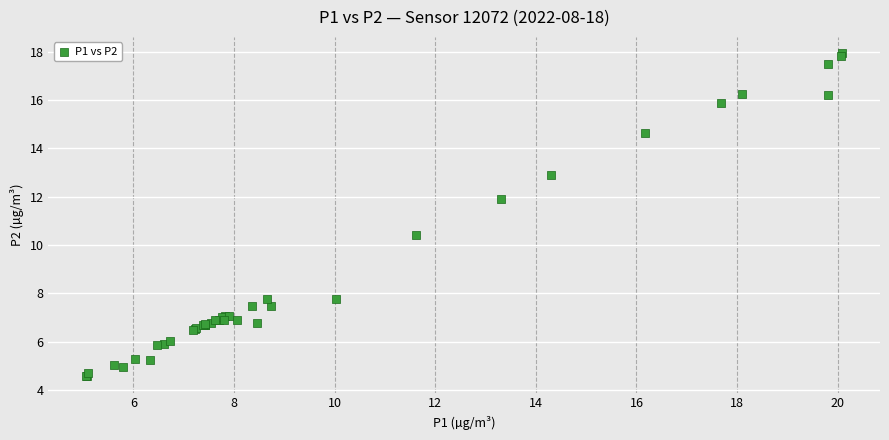

What Y value in the scatter plot is closest to 11?

10.4